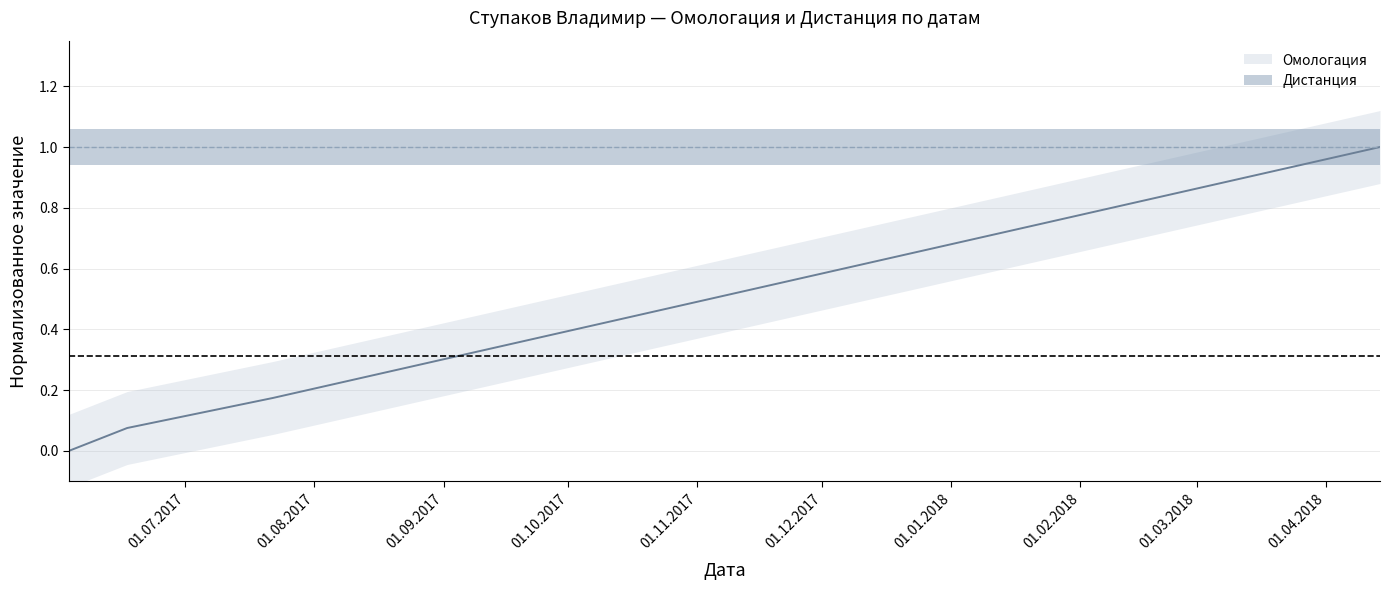

The chart shows a value of 0.1 at 22.07.2017. True or false?

False